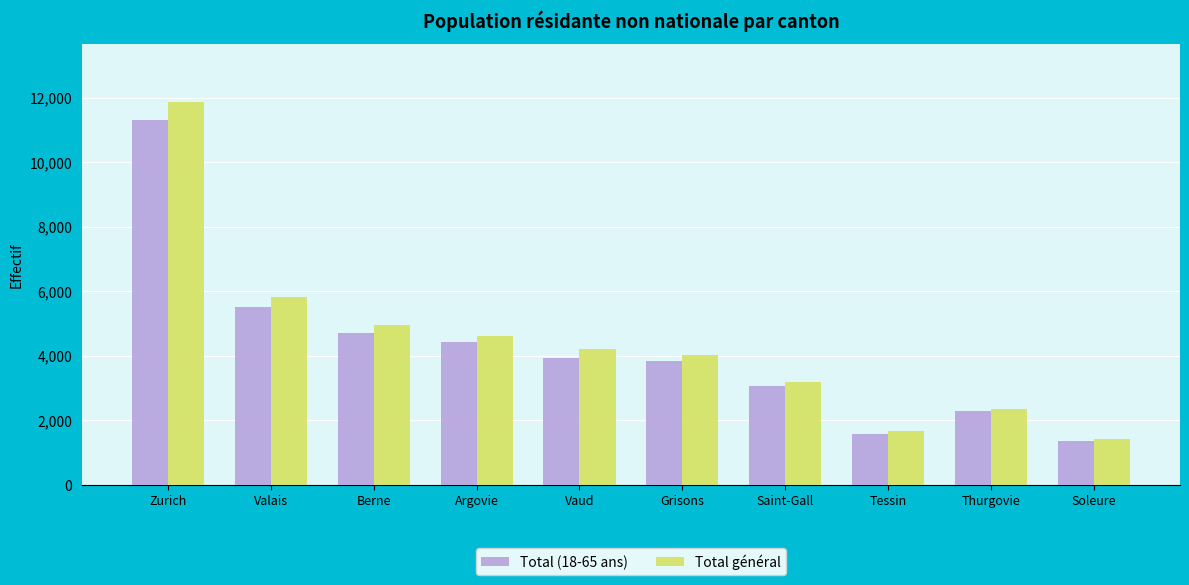

What is the approximate value of Total (18-65 ans) at Tessin, to the nearest 50?

1550